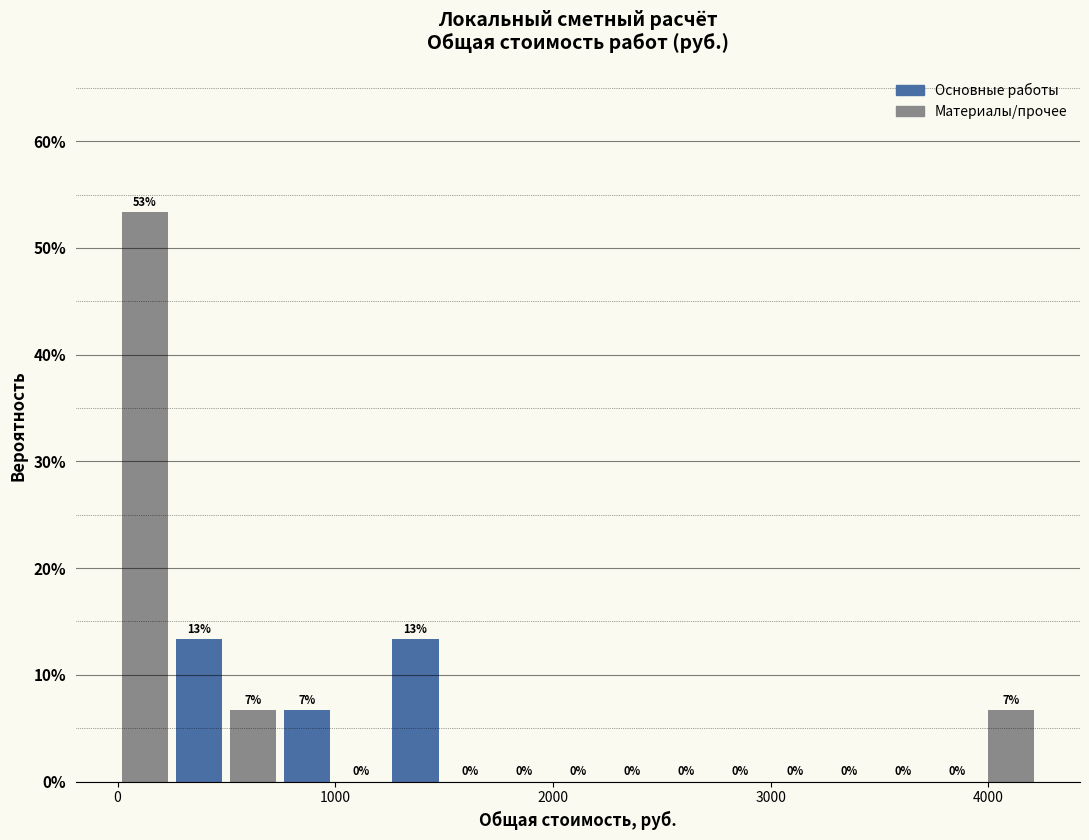

Around what value on the x-axis is the tallest bar? Give the approximate position of its centre, as read against the axis.

100